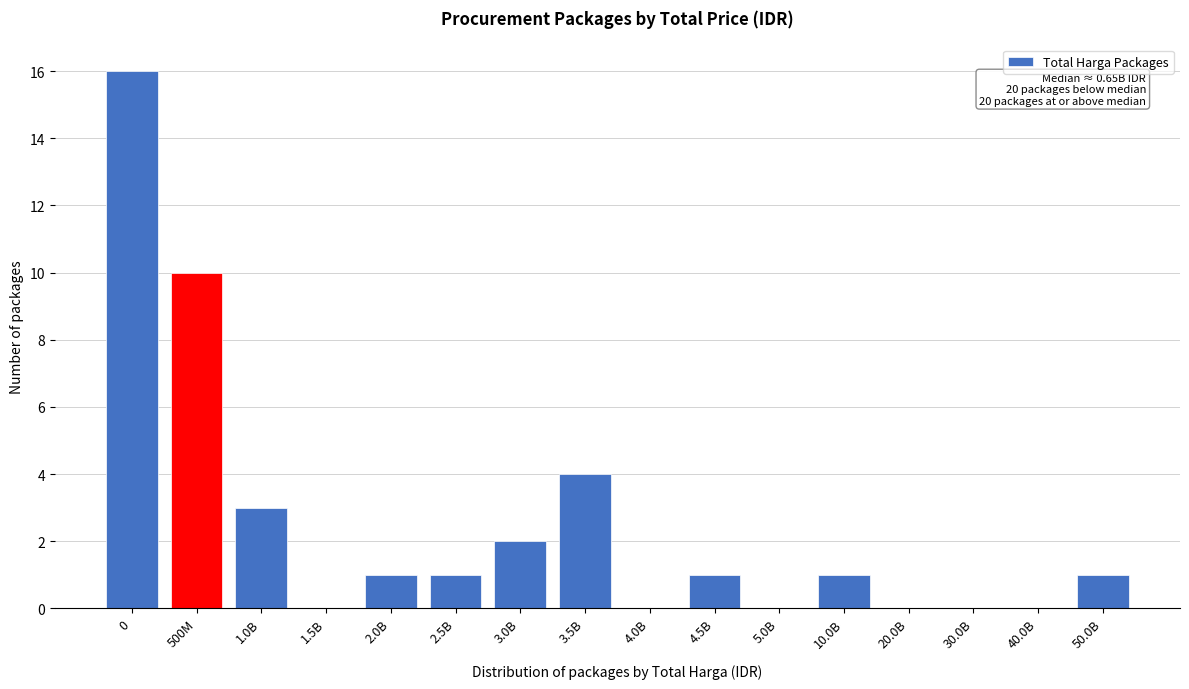

Reading left to right, transcribe all the data shown in this chart.

0=16	500M=10	1.0B=3	1.5B=0	2.0B=1	2.5B=1	3.0B=2	3.5B=4	4.0B=0	4.5B=1	5.0B=0	10.0B=1	20.0B=0	30.0B=0	40.0B=0	50.0B=1